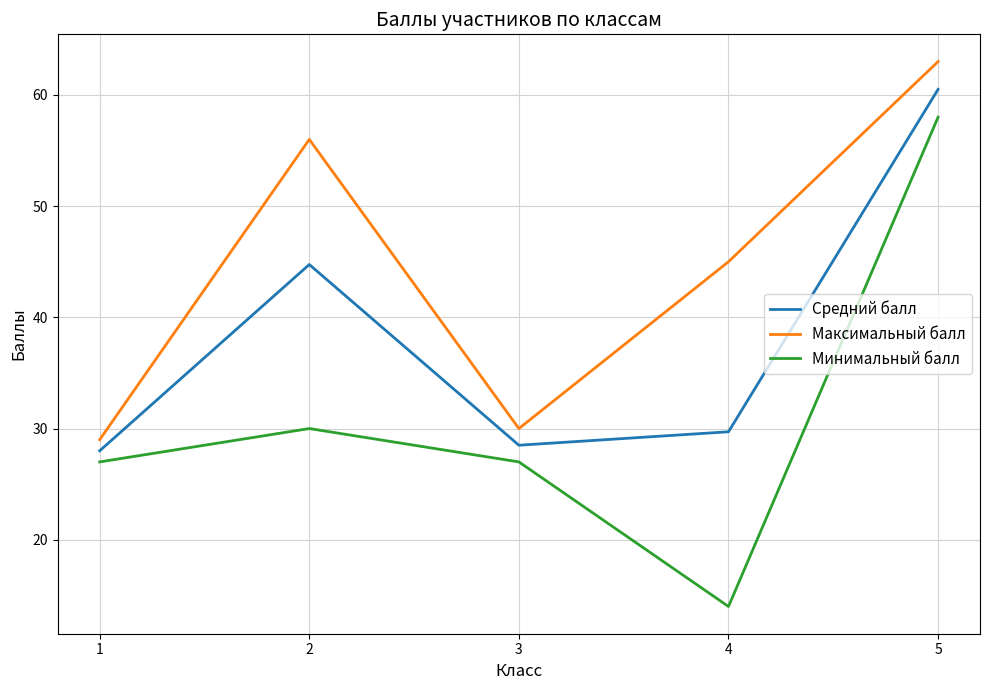

What is the approximate value of Средний балл at 3?

28.5